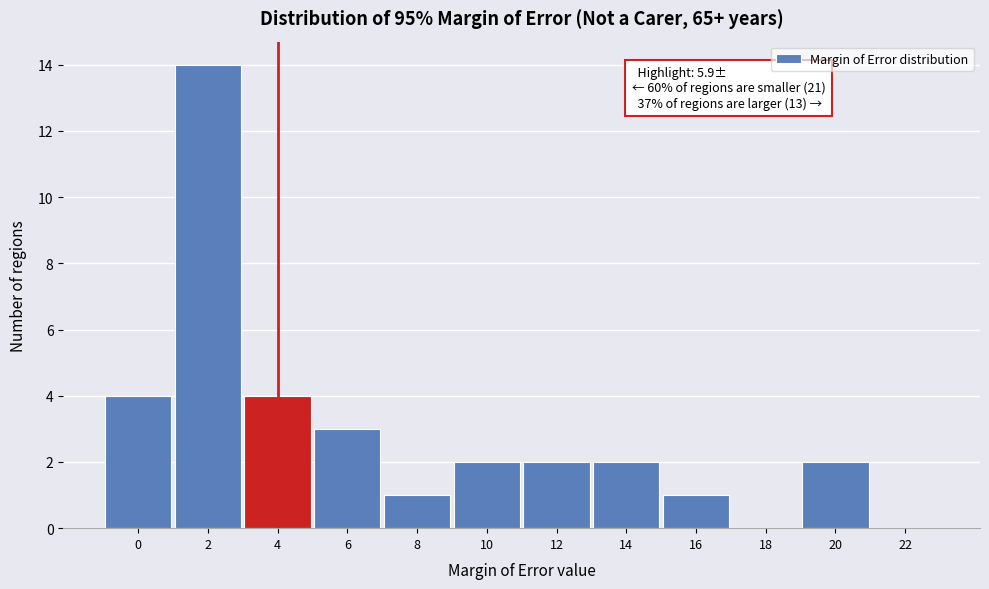

Reading right to left, list all the values displayed in this chart.

22=0	20=2	18=0	16=1	14=2	12=2	10=2	8=1	6=3	4=4	2=14	0=4